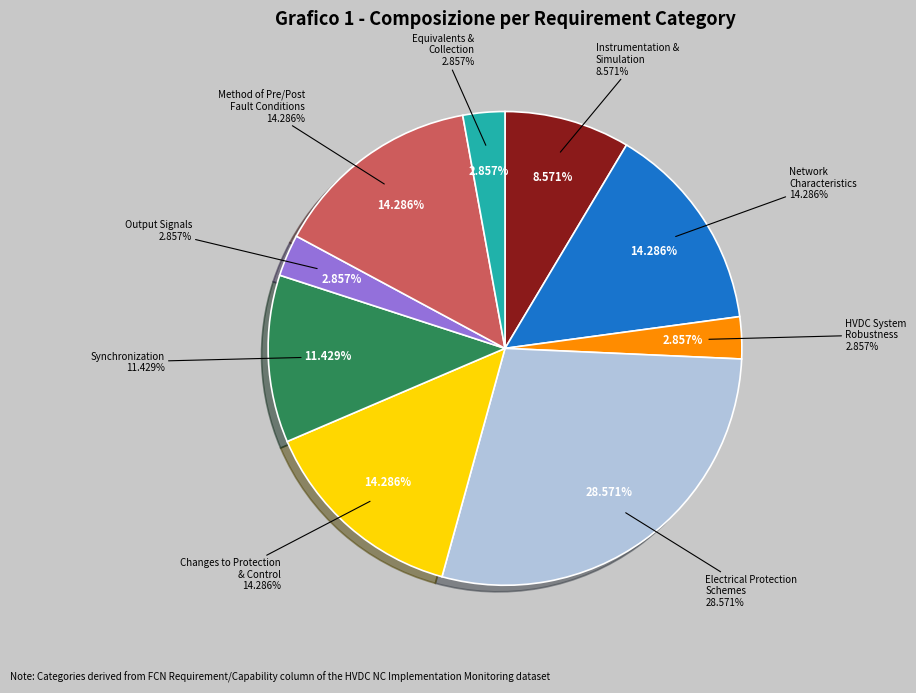

Approximately how many times larger is the value at Synchronization compared to Output Signals?

4.0